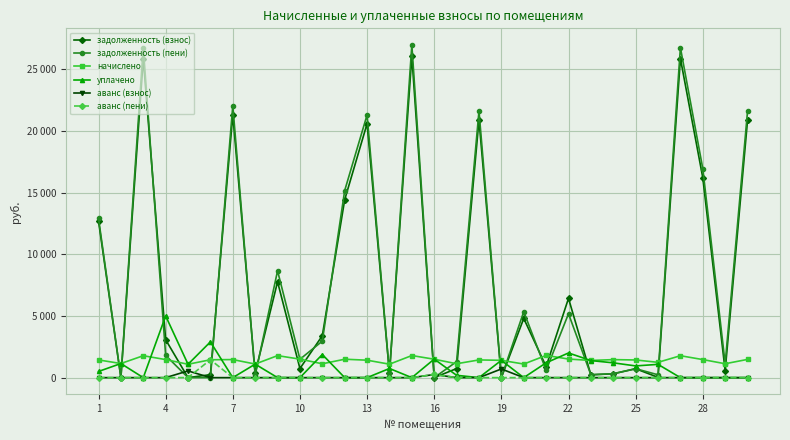

Which series has the largest total across all categories?

задолженность (пени)